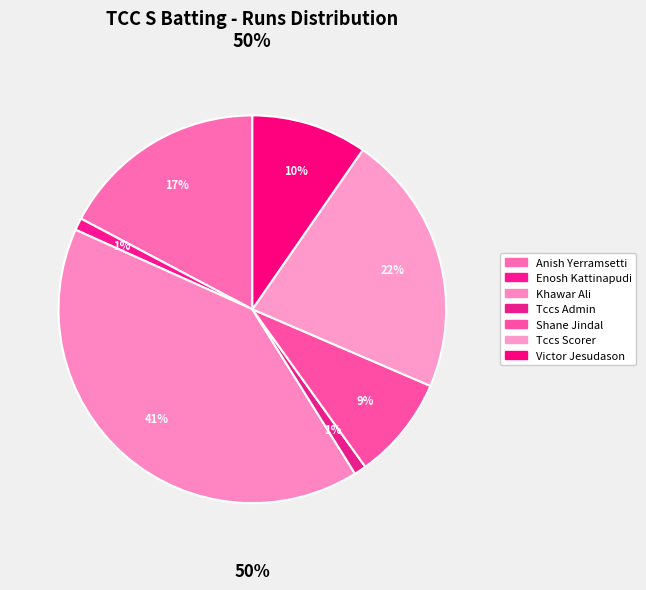

What is the change in value from Anish Yerramsetti to Tccs Scorer?

+9